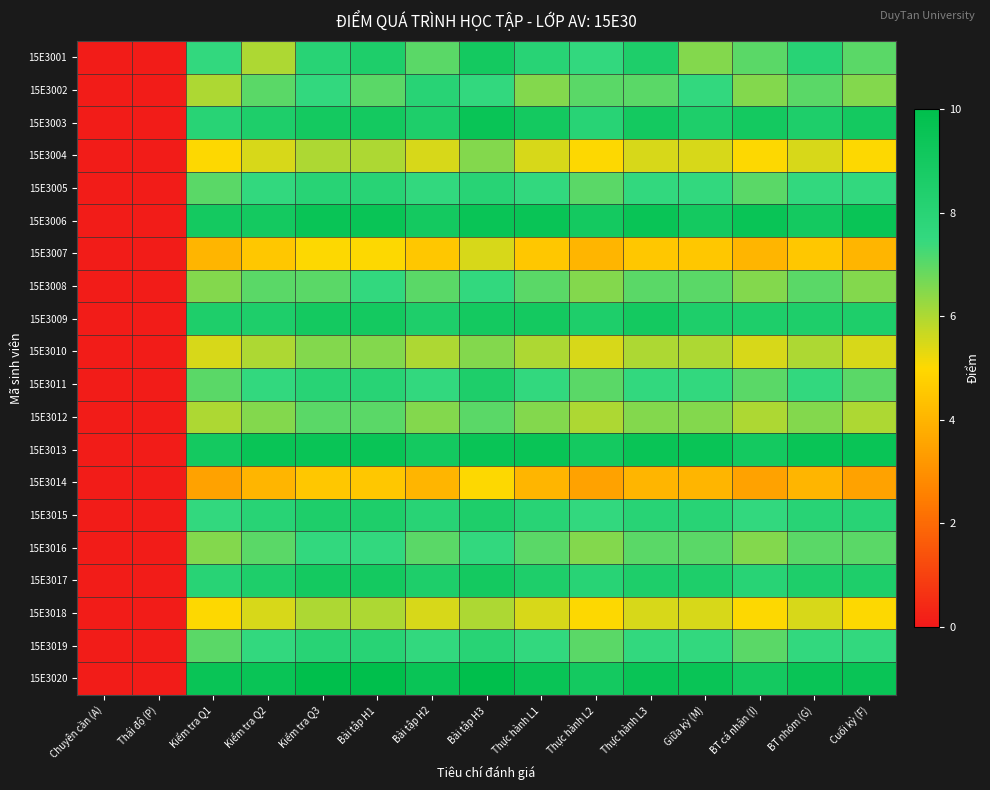

What is the greatest value displayed?

10.0